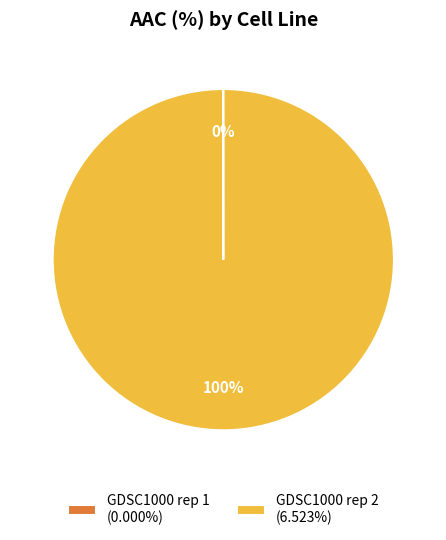

True or false: GDSC1000 rep 2 accounts for 100% of the total.

True